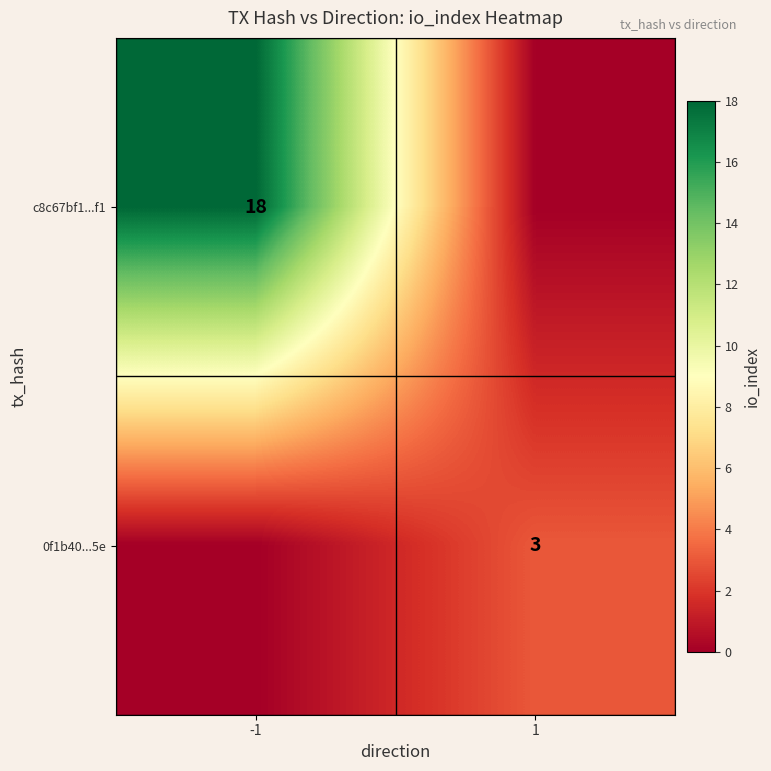

Which has a higher value, -1 or 1?

-1